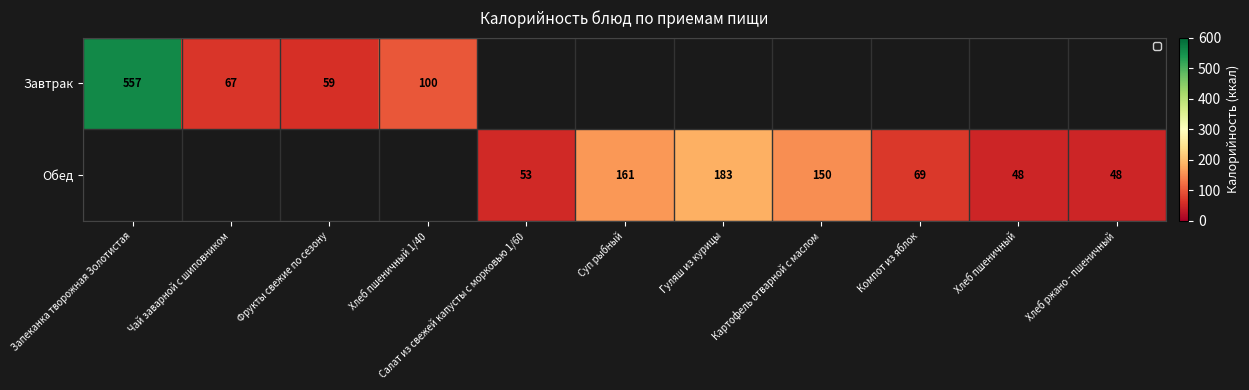

The Обед series shows 48 at Хлеб ржано - пшеничный. True or false?

True